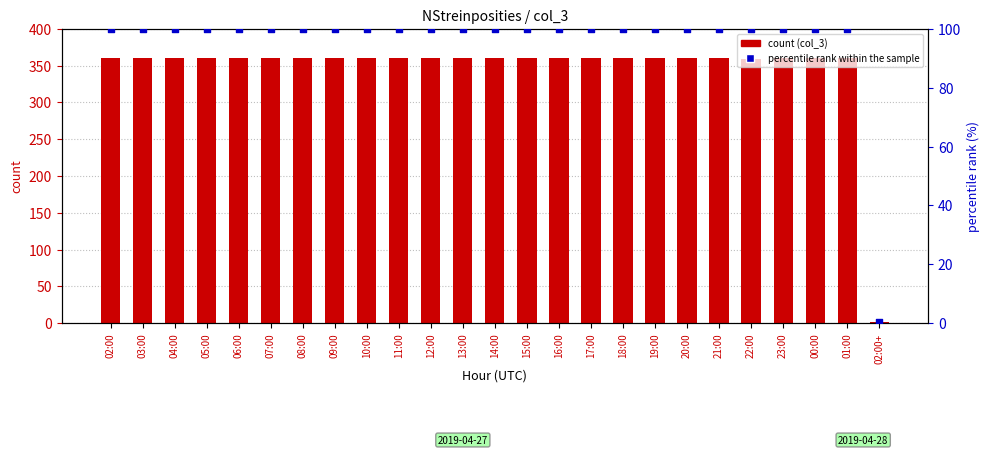

Is the value of col_3 count at 02:00+ greater than the value of percentile rank within the sample at 05:00?

No